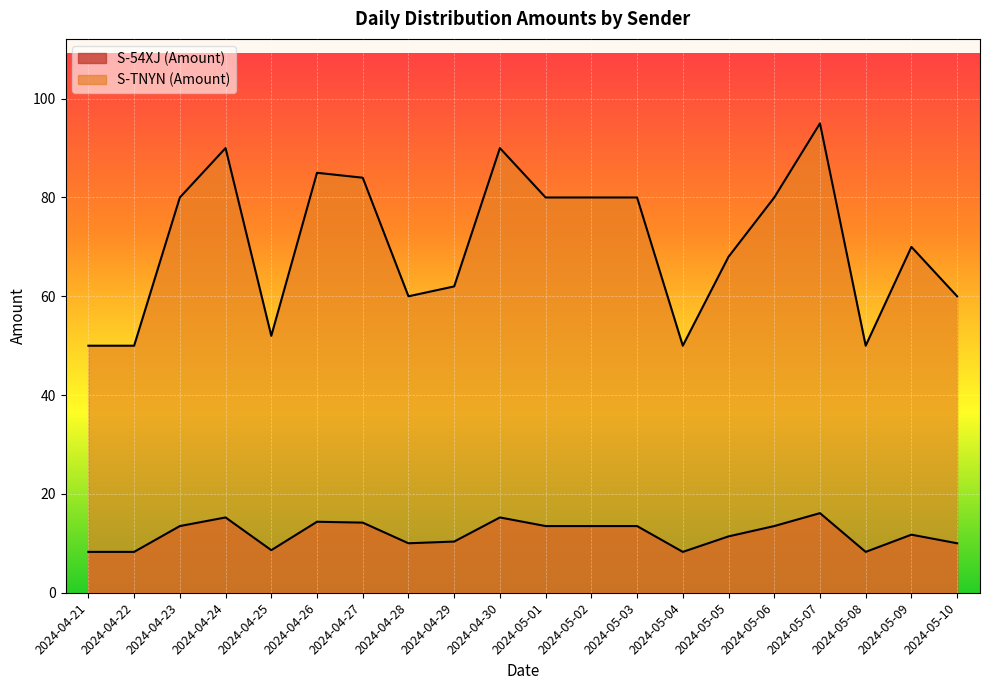

Rank the categories by S-TNYN (Amount) value from highest to lowest.

2024-05-07, 2024-04-24, 2024-04-30, 2024-04-26, 2024-04-27, 2024-04-23, 2024-05-01, 2024-05-02, 2024-05-03, 2024-05-06, 2024-05-09, 2024-05-05, 2024-04-29, 2024-04-28, 2024-05-10, 2024-04-25, 2024-04-21, 2024-04-22, 2024-05-04, 2024-05-08